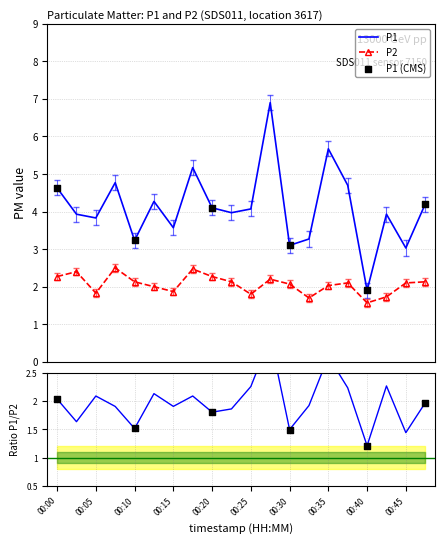

Which series has the largest Y range (max minus min)?

P1